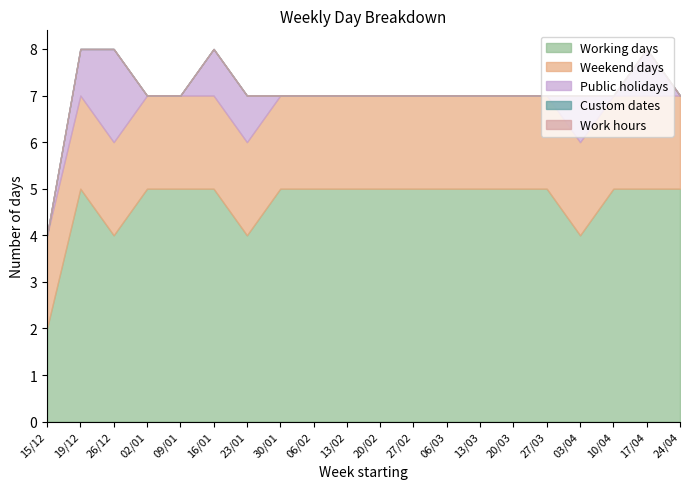

Rank the series by their maximum value, from highest to lowest.

Working days, Weekend days, Public holidays, Custom dates, Work hours